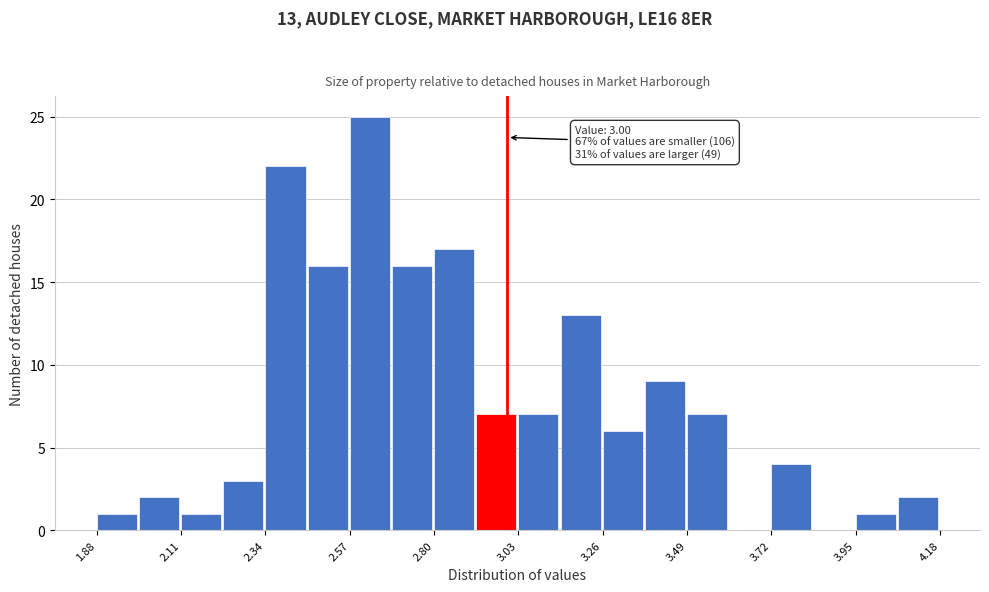

Around what value on the x-axis is the tallest bar? Give the approximate position of its centre, as read against the axis.

2.60